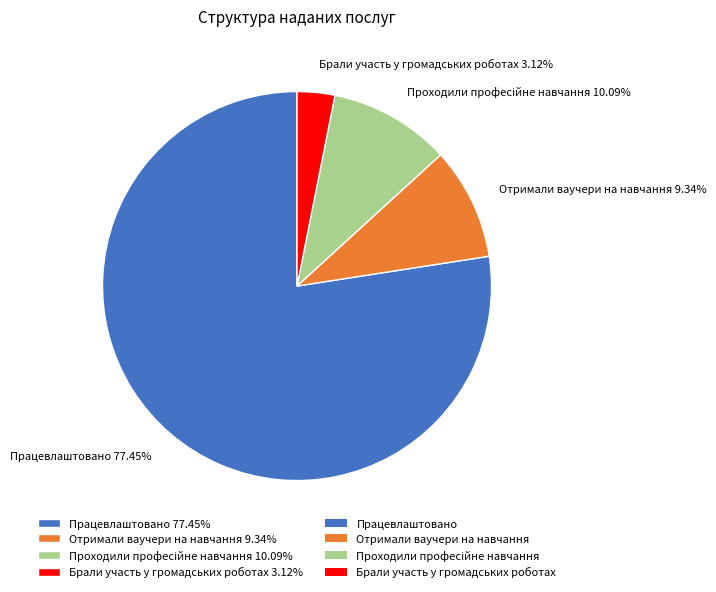

To the nearest percent, what is the average slice percentage?

25%